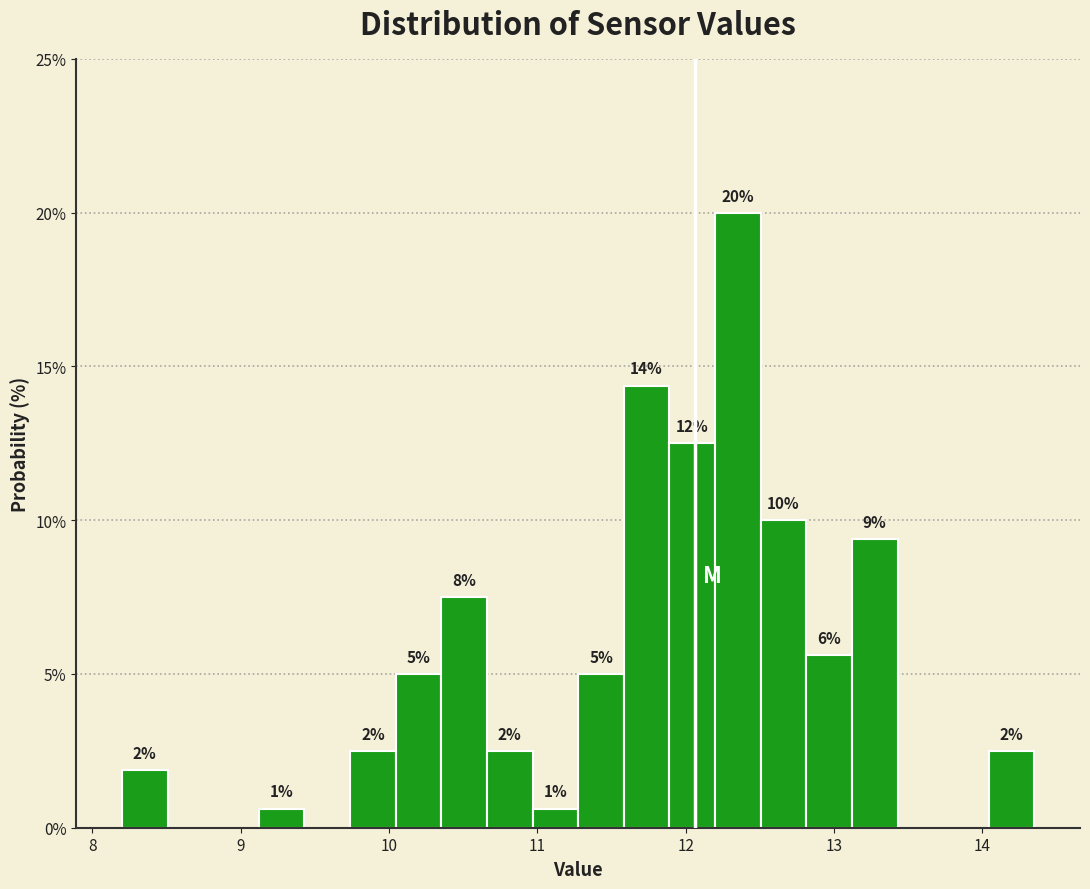

Around what value on the x-axis is the tallest bar? Give the approximate position of its centre, as read against the axis.

12.4